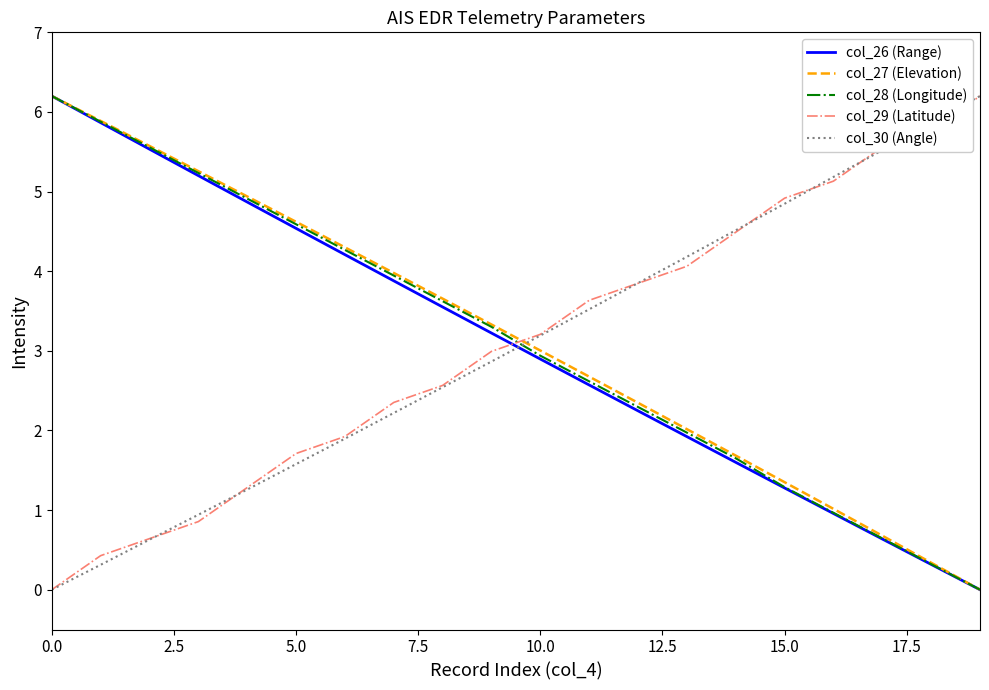

True or false: col_29 (Latitude) and col_28 (Longitude) cross at least once.

True